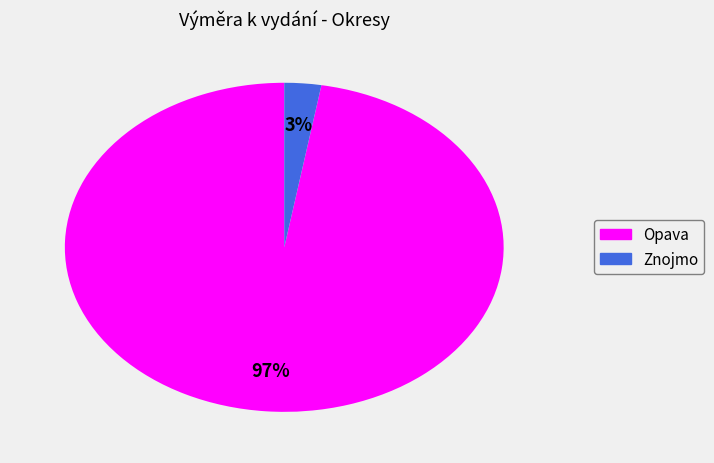

Is it true that Znojmo is 10% of the pie?

False